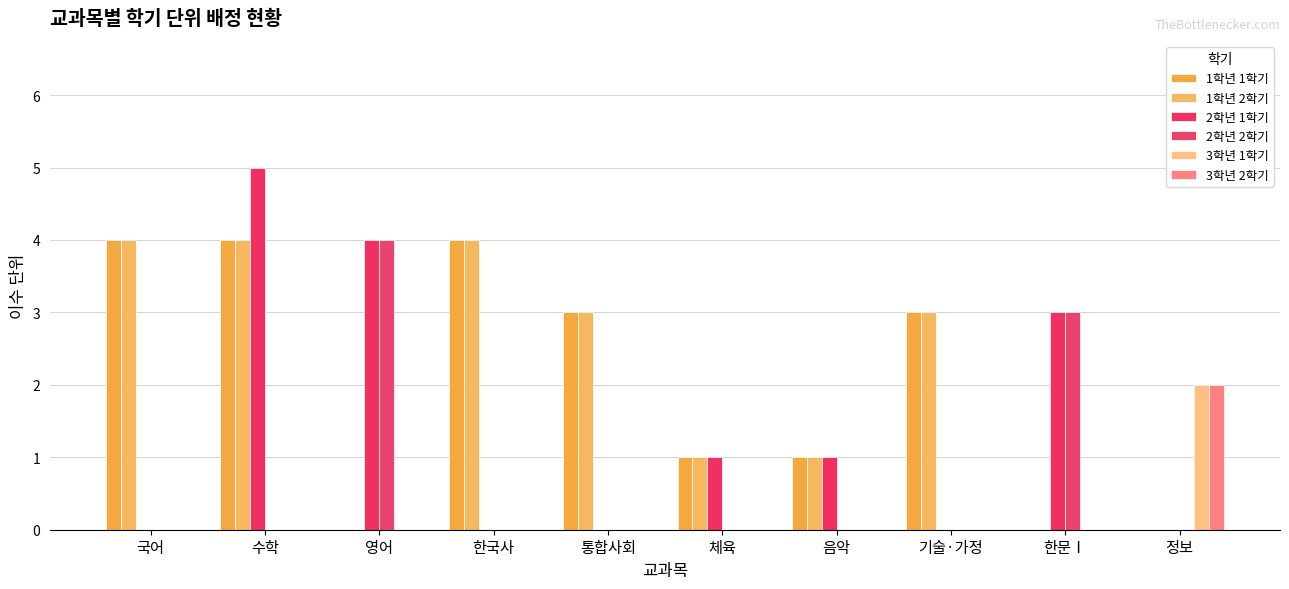

What is the label of the 5th bar from the right?

체육